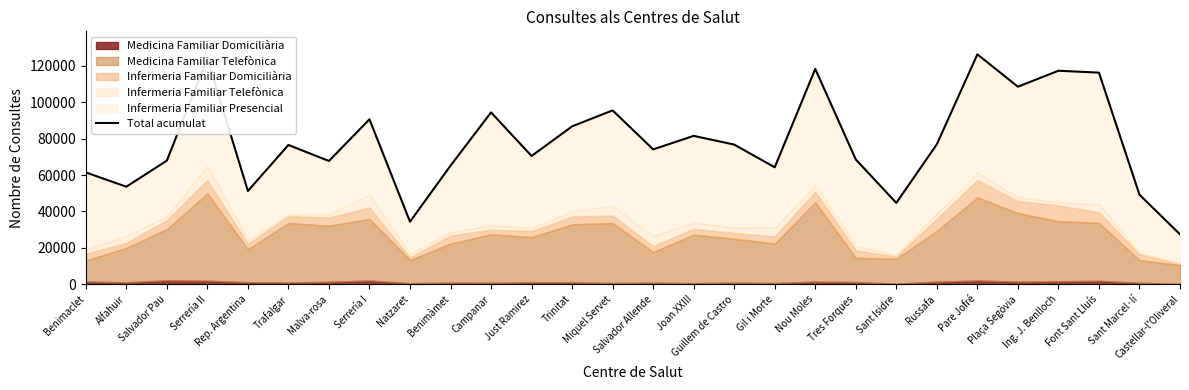

At which label does the data first exceed 76538?

Serrería II